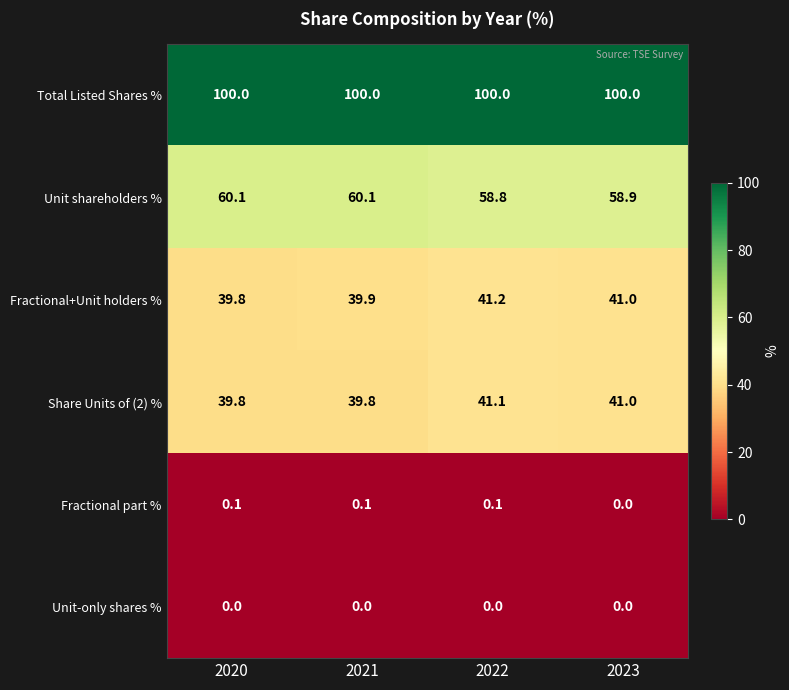

What is the maximum value for Unit shareholders %?

60.1